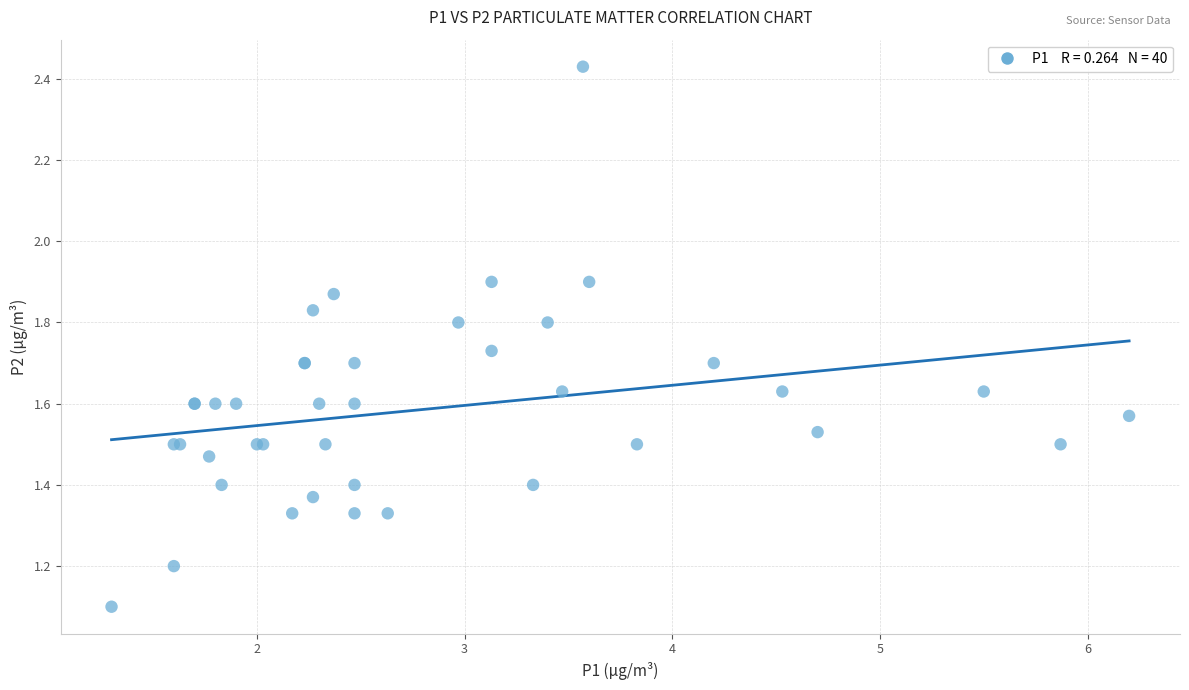

What Y value in the scatter plot is closest to 1?

1.1